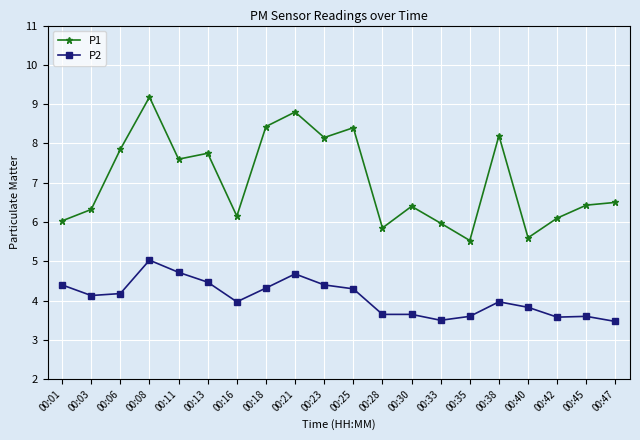

What is the maximum value for P2?

5.0